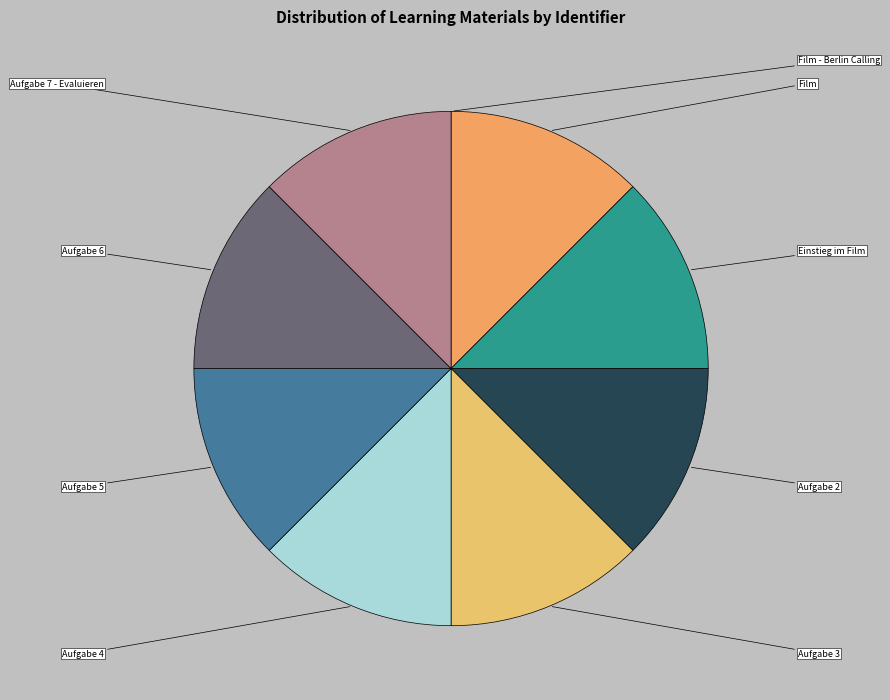

Approximately how many times larger is the value at Einstieg im Film compared to Film?

1.0